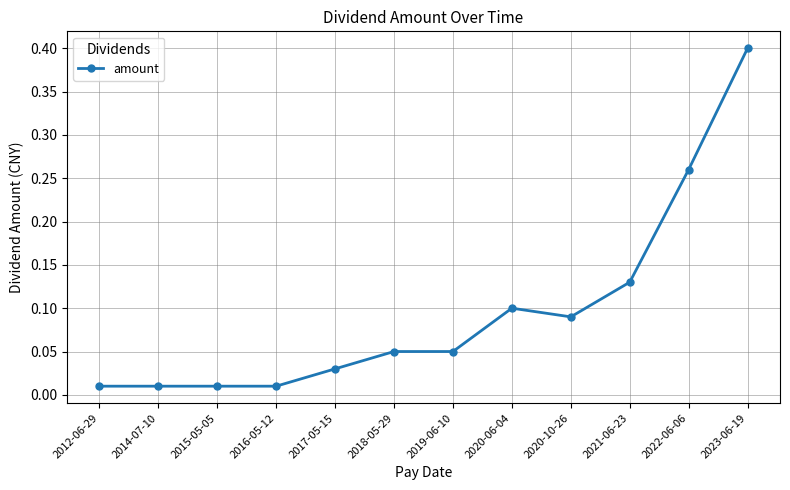

The chart shows a value of 0.1 at 2021-06-23. True or false?

True